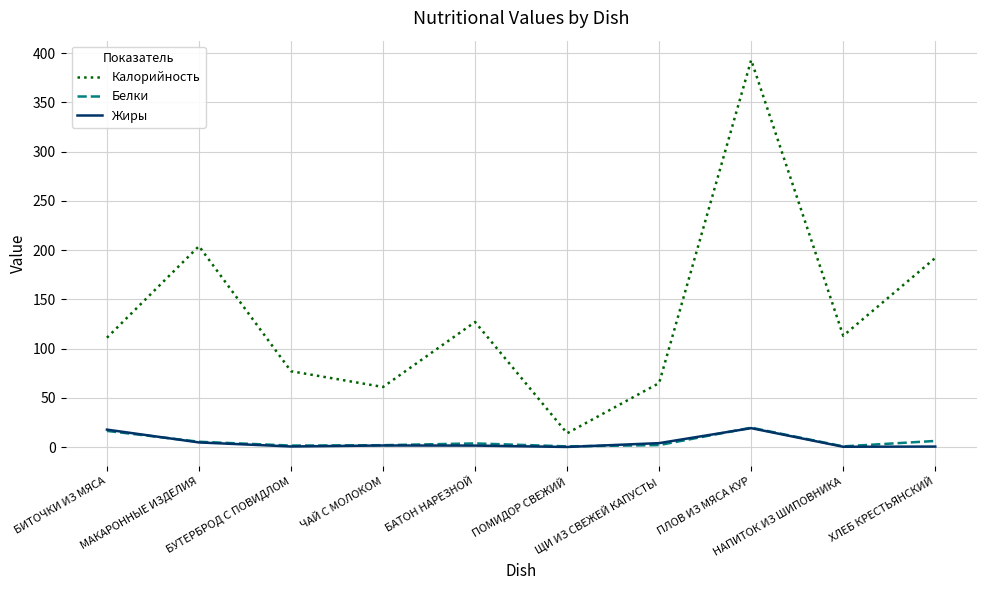

Which series has the largest range (max minus min)?

Калорийность